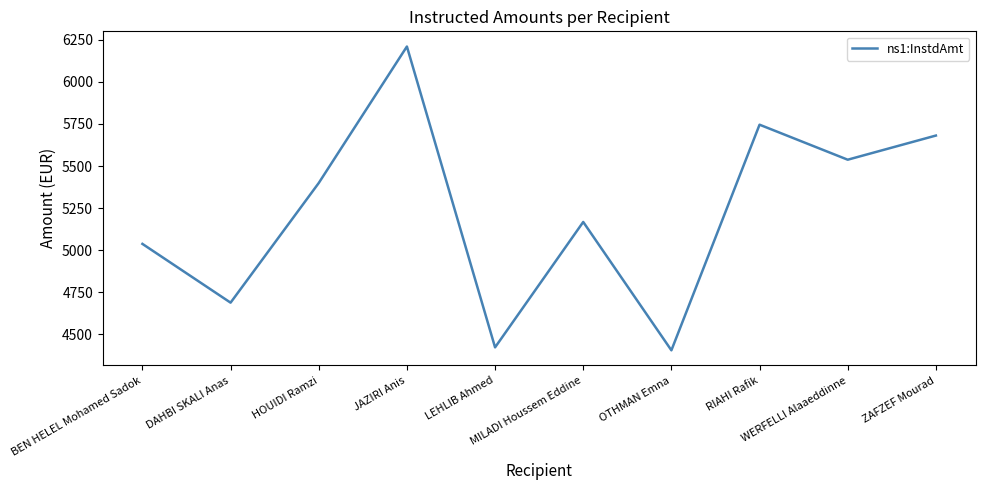

What is the average value?

5229.0